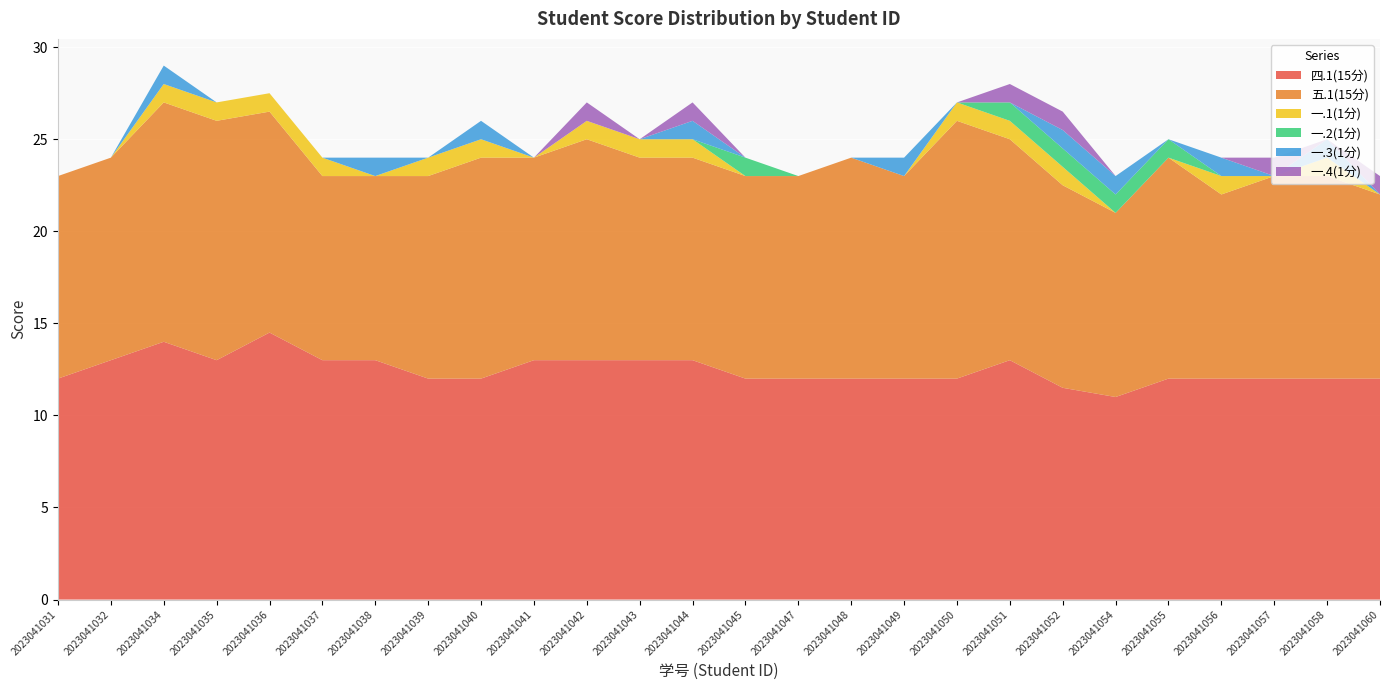

Reading left to right, what are all the values shown in this chart?

四.1(15分): 2023041031=12.0	2023041032=13.0	2023041034=14.0	2023041035=13.0	2023041036=14.5	2023041037=13.0	2023041038=13.0	2023041039=12.0	2023041040=12.0	2023041041=13.0	2023041042=13.0	2023041043=13.0	2023041044=13.0	2023041045=12.0	2023041047=12.0	2023041048=12.0	2023041049=12.0	2023041050=12.0	2023041051=13.0	2023041052=11.5	2023041054=11.0	2023041055=12.0	2023041056=12.0	2023041057=12.0	2023041058=12.0	2023041060=12.0
五.1(15分): 2023041031=11.0	2023041032=11.0	2023041034=13.0	2023041035=13.0	2023041036=12.0	2023041037=10.0	2023041038=10.0	2023041039=11.0	2023041040=12.0	2023041041=11.0	2023041042=12.0	2023041043=11.0	2023041044=11.0	2023041045=11.0	2023041047=11.0	2023041048=12.0	2023041049=11.0	2023041050=14.0	2023041051=12.0	2023041052=11.0	2023041054=10.0	2023041055=12.0	2023041056=10.0	2023041057=11.0	2023041058=11.0	2023041060=10.0
一.1(1分): 2023041031=0.0	2023041032=0.0	2023041034=1.0	2023041035=1.0	2023041036=1.0	2023041037=1.0	2023041038=0.0	2023041039=1.0	2023041040=1.0	2023041041=0.0	2023041042=1.0	2023041043=1.0	2023041044=1.0	2023041045=0.0	2023041047=0.0	2023041048=0.0	2023041049=0.0	2023041050=1.0	2023041051=1.0	2023041052=1.0	2023041054=0.0	2023041055=0.0	2023041056=1.0	2023041057=0.0	2023041058=1.0	2023041060=0.0
一.2(1分): 2023041031=0.0	2023041032=0.0	2023041034=0.0	2023041035=0.0	2023041036=0.0	2023041037=0.0	2023041038=0.0	2023041039=0.0	2023041040=0.0	2023041041=0.0	2023041042=0.0	2023041043=0.0	2023041044=0.0	2023041045=1.0	2023041047=0.0	2023041048=0.0	2023041049=0.0	2023041050=0.0	2023041051=1.0	2023041052=1.0	2023041054=1.0	2023041055=1.0	2023041056=0.0	2023041057=0.0	2023041058=0.0	2023041060=0.0
一.3(1分): 2023041031=0.0	2023041032=0.0	2023041034=1.0	2023041035=0.0	2023041036=0.0	2023041037=0.0	2023041038=1.0	2023041039=0.0	2023041040=1.0	2023041041=0.0	2023041042=0.0	2023041043=0.0	2023041044=1.0	2023041045=0.0	2023041047=0.0	2023041048=0.0	2023041049=1.0	2023041050=0.0	2023041051=0.0	2023041052=1.0	2023041054=1.0	2023041055=0.0	2023041056=1.0	2023041057=0.0	2023041058=1.0	2023041060=0.0
一.4(1分): 2023041031=0.0	2023041032=0.0	2023041034=0.0	2023041035=0.0	2023041036=0.0	2023041037=0.0	2023041038=0.0	2023041039=0.0	2023041040=0.0	2023041041=0.0	2023041042=1.0	2023041043=0.0	2023041044=1.0	2023041045=0.0	2023041047=0.0	2023041048=0.0	2023041049=0.0	2023041050=0.0	2023041051=1.0	2023041052=1.0	2023041054=0.0	2023041055=0.0	2023041056=0.0	2023041057=1.0	2023041058=0.0	2023041060=1.0